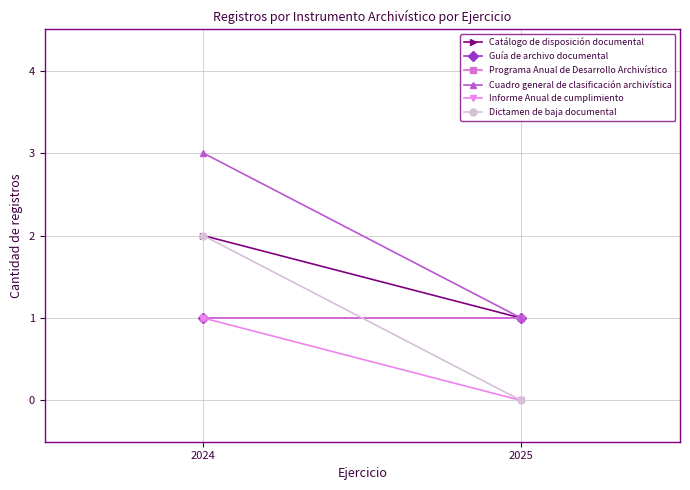

Rank the series at 2024 from lowest to highest value.

Guía de archivo documental, Programa Anual de Desarrollo Archivístico, Informe Anual de cumplimiento, Catálogo de disposición documental, Dictamen de baja documental, Cuadro general de clasificación archivística